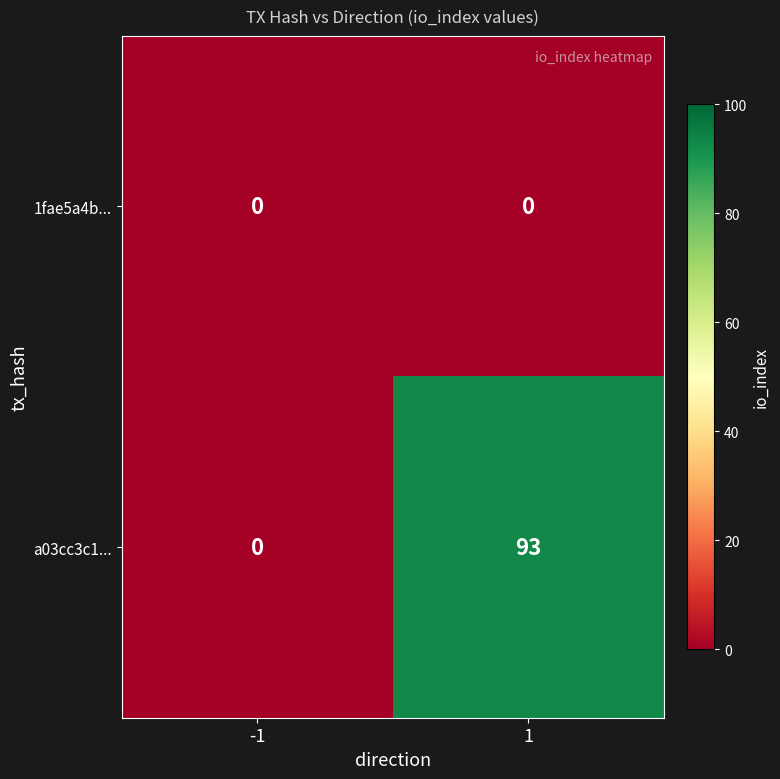

Which series has the widest spread of values?

a03cc3c1...